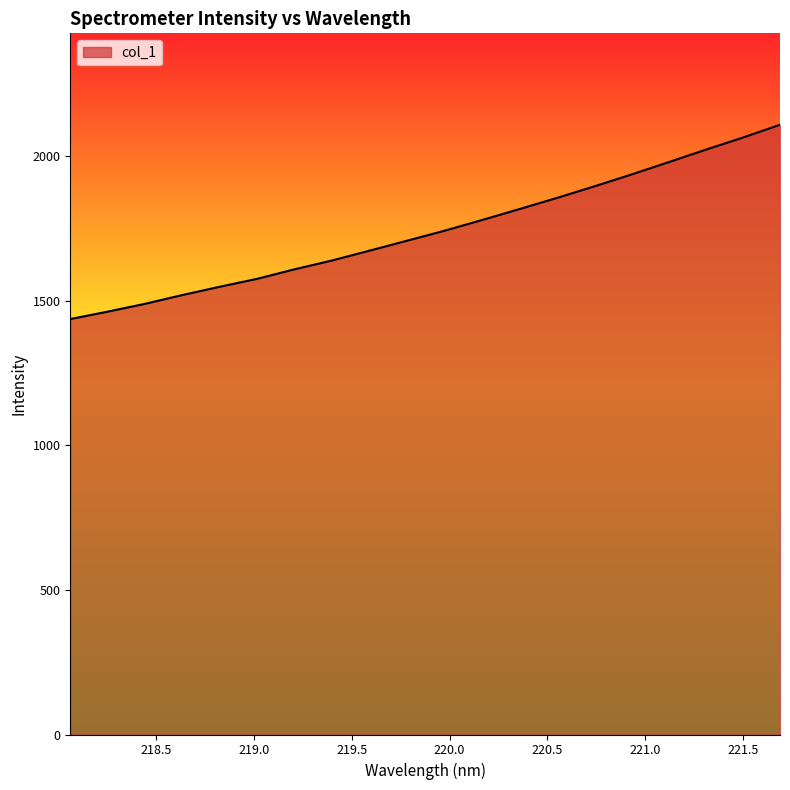

What is the difference between the maximum and minimum values?

671.5